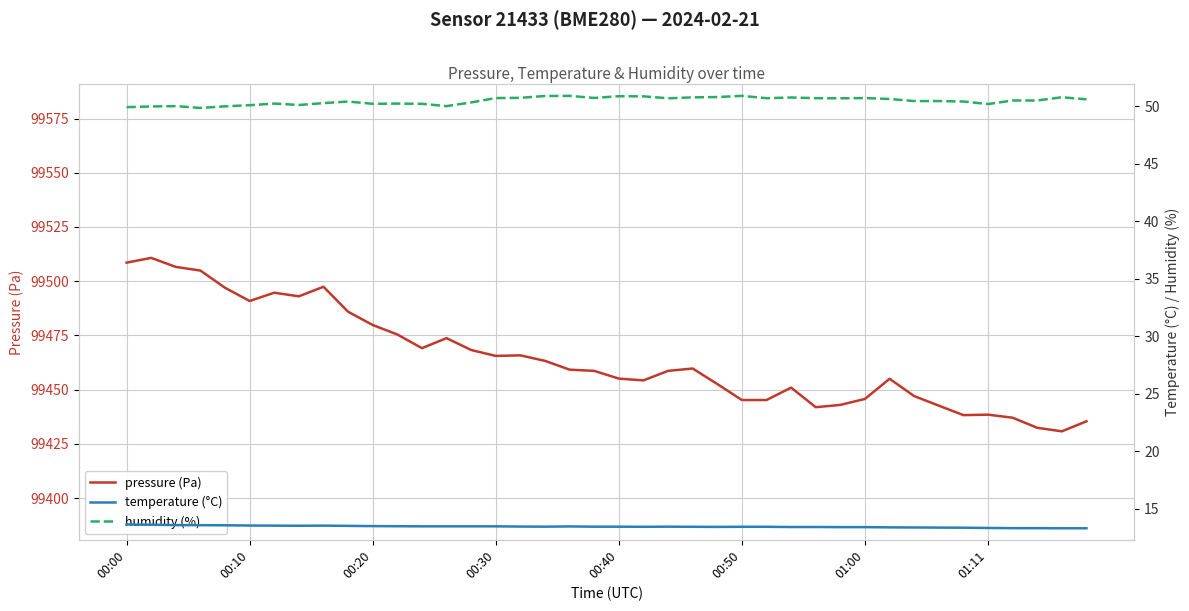

Where is the first local minimum for temperature (°C)?

01:11